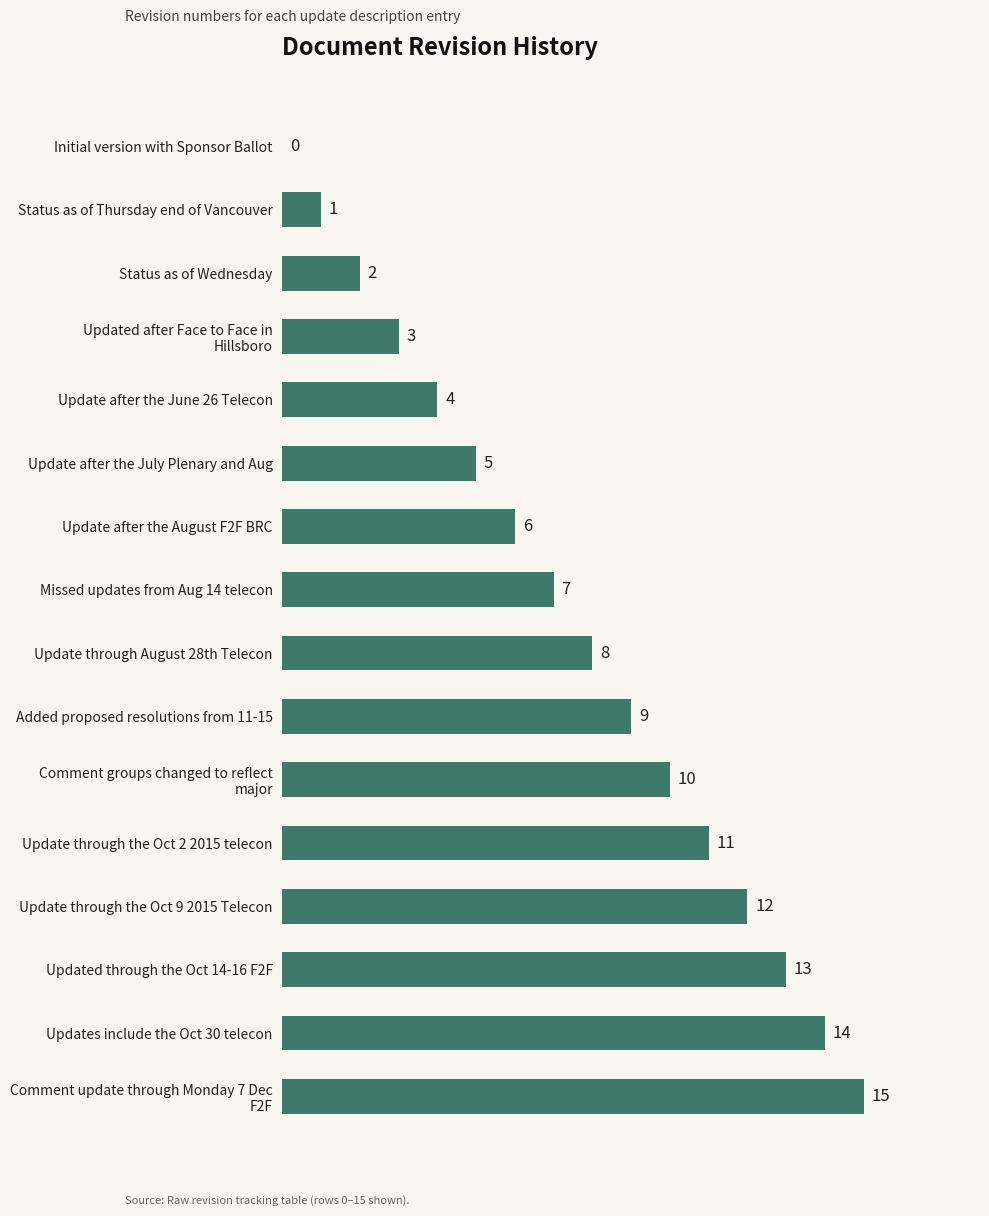

Are the bars grouped side by side (vs. stacked)?

No